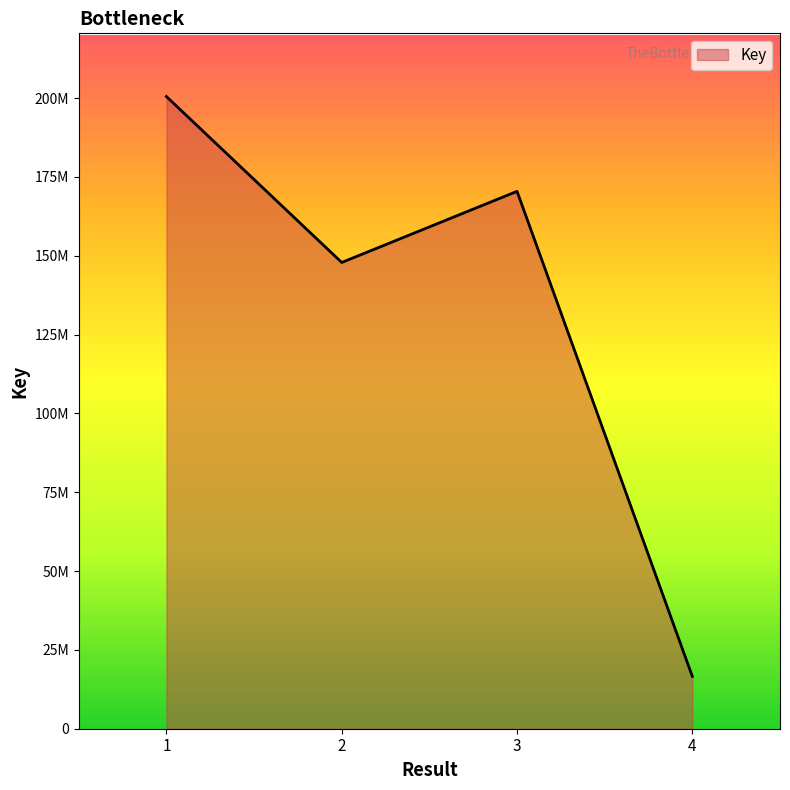

At which label is the value closest to 108532577?

2